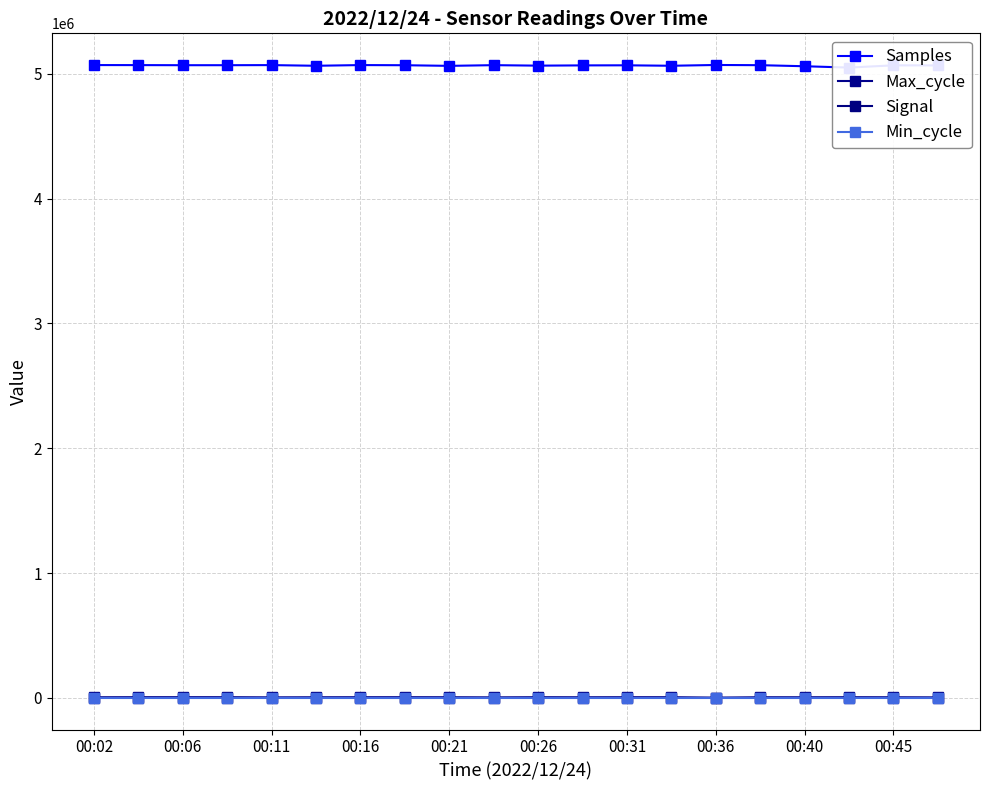

At which category does Max_cycle reach its first local valley?

00:11